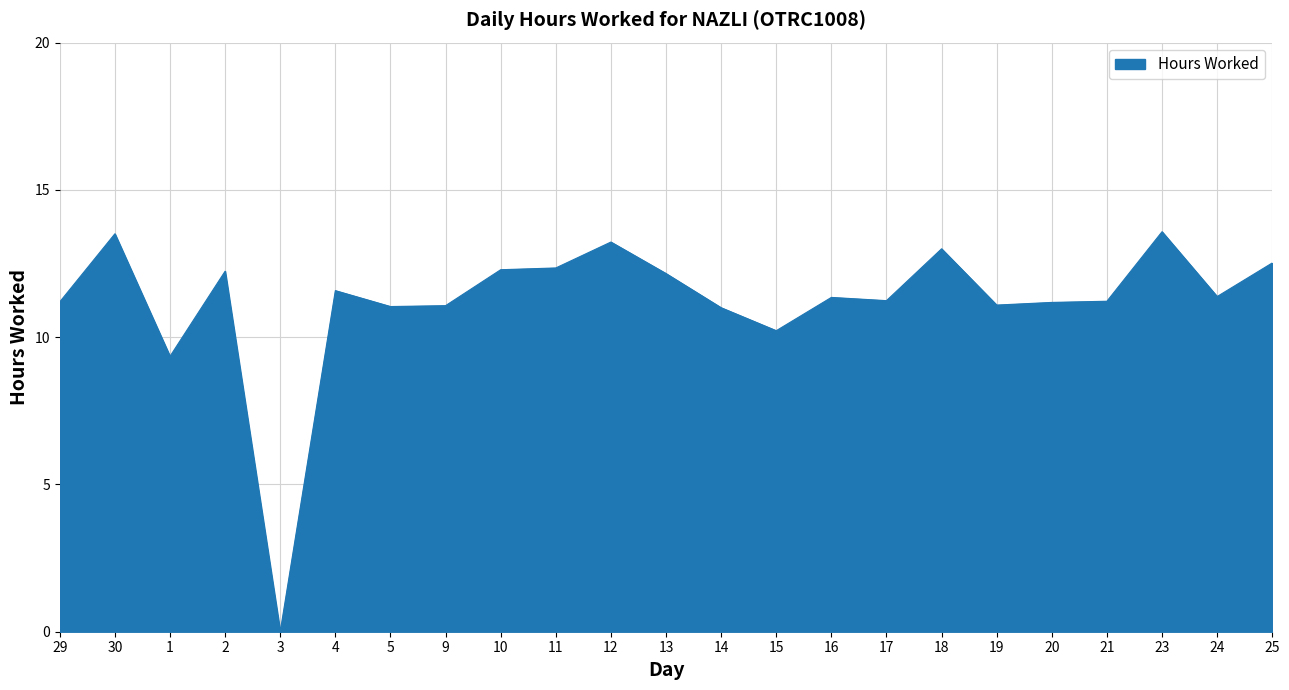

The chart shows a value of 6.2 at 5. True or false?

False